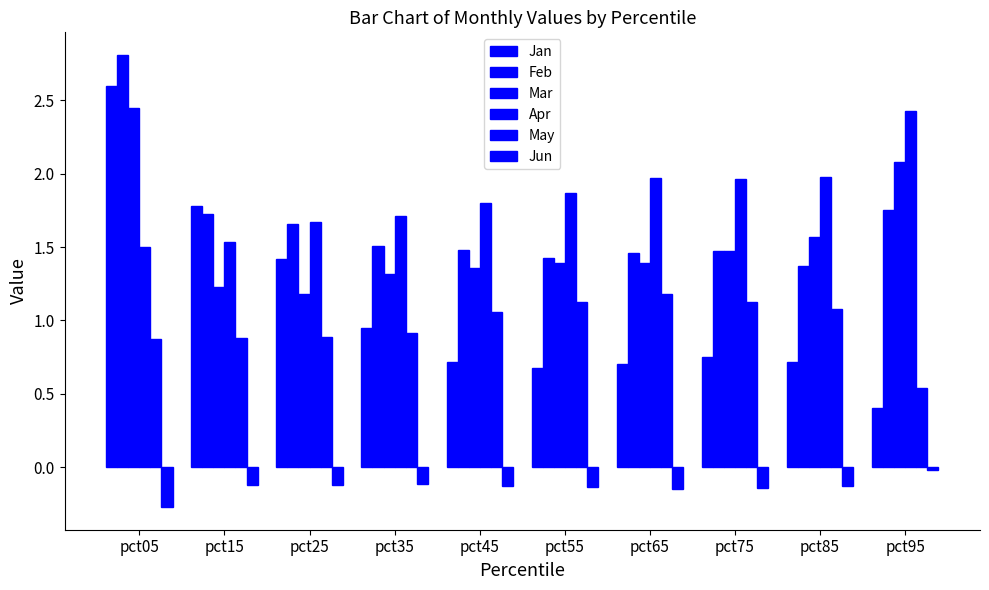

Reading left to right, transcribe all the data shown in this chart.

Jan: 2.6	1.8	1.4	0.9	0.7	0.7	0.7	0.7	0.7	0.4
Feb: 2.8	1.7	1.7	1.5	1.5	1.4	1.5	1.5	1.4	1.7
Mar: 2.4	1.2	1.2	1.3	1.4	1.4	1.4	1.5	1.6	2.1
Apr: 1.5	1.5	1.7	1.7	1.8	1.9	2.0	2.0	2.0	2.4
May: 0.9	0.9	0.9	0.9	1.1	1.1	1.2	1.1	1.1	0.5
Jun: -0.3	-0.1	-0.1	-0.1	-0.1	-0.1	-0.1	-0.1	-0.1	-0.0